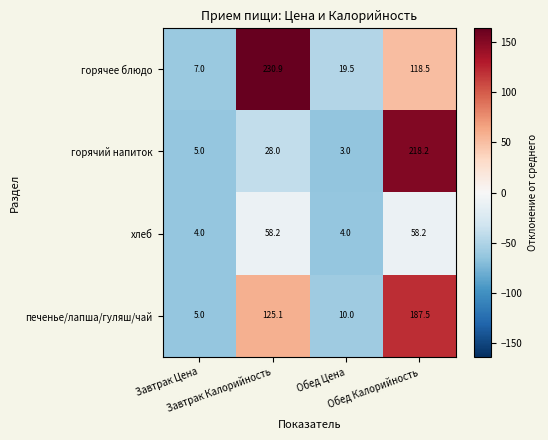

What is the difference between the maximum and minimum values in the горячее блюдо series?

223.9